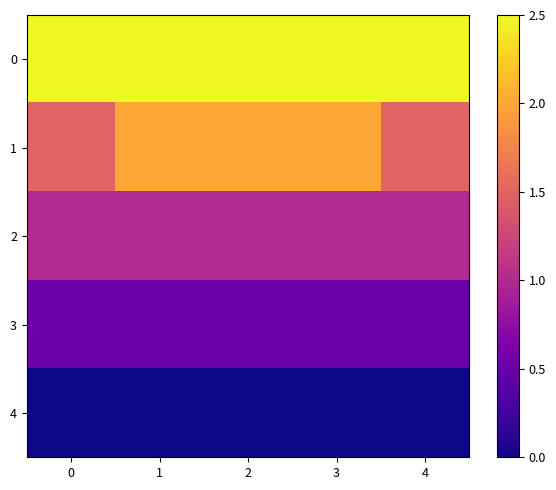

At 4, list the series in order from smallest to largest.

4, 3, 2, 1, 0